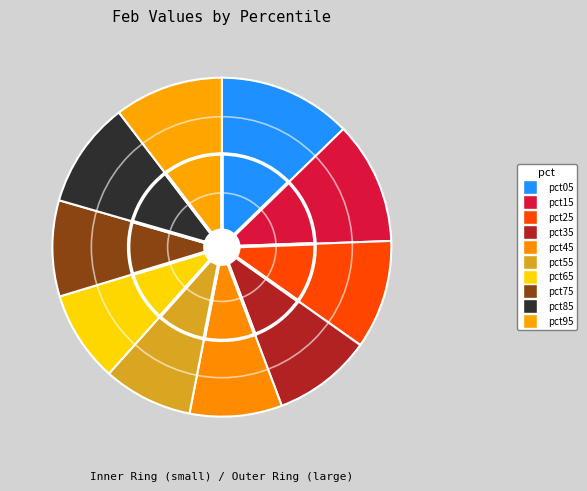

Does pct85 account for over 50% of the chart?

No